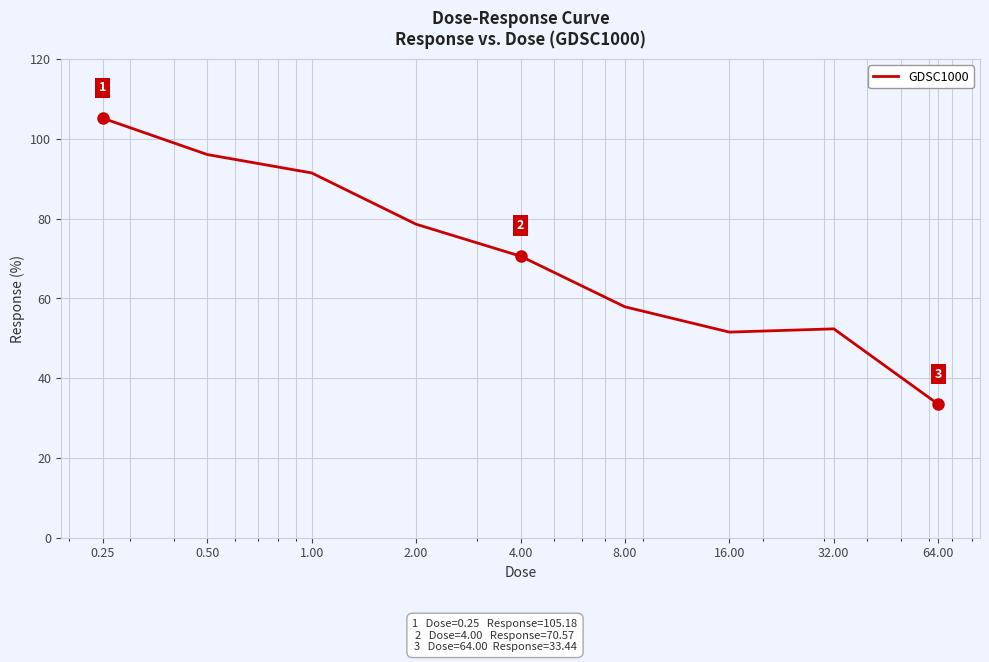

What is the minimum value shown in the chart?

33.4